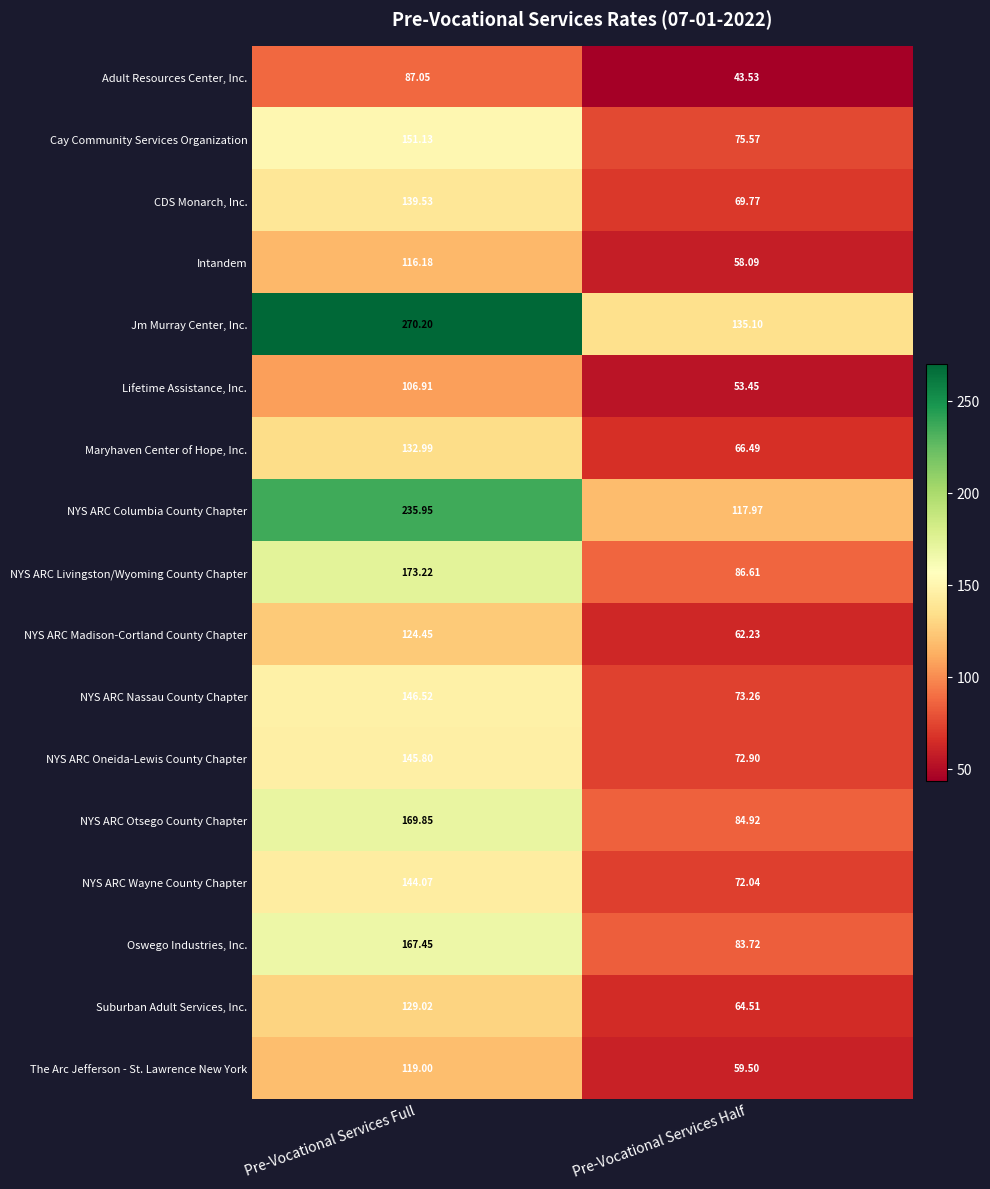

Which series has the largest range (max minus min)?

Jm Murray Center, Inc.